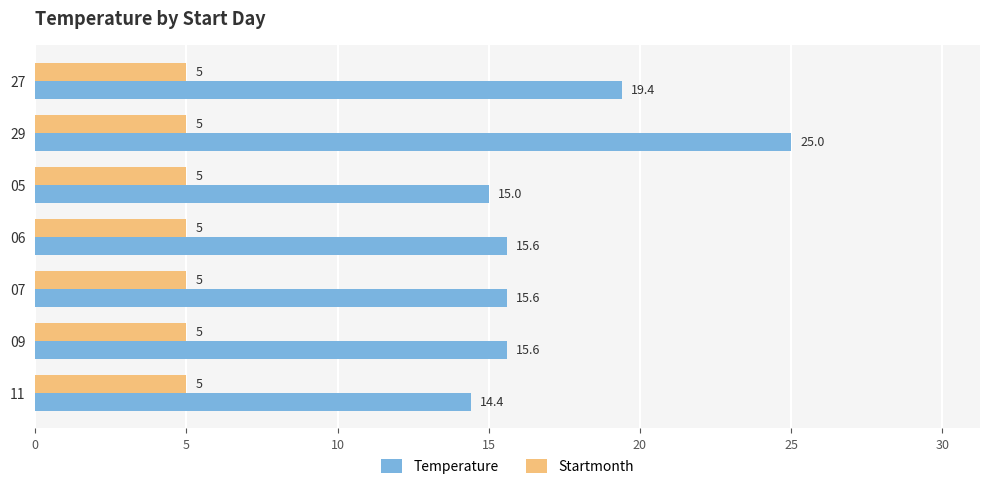

Which series has the largest total across all categories?

Temperature